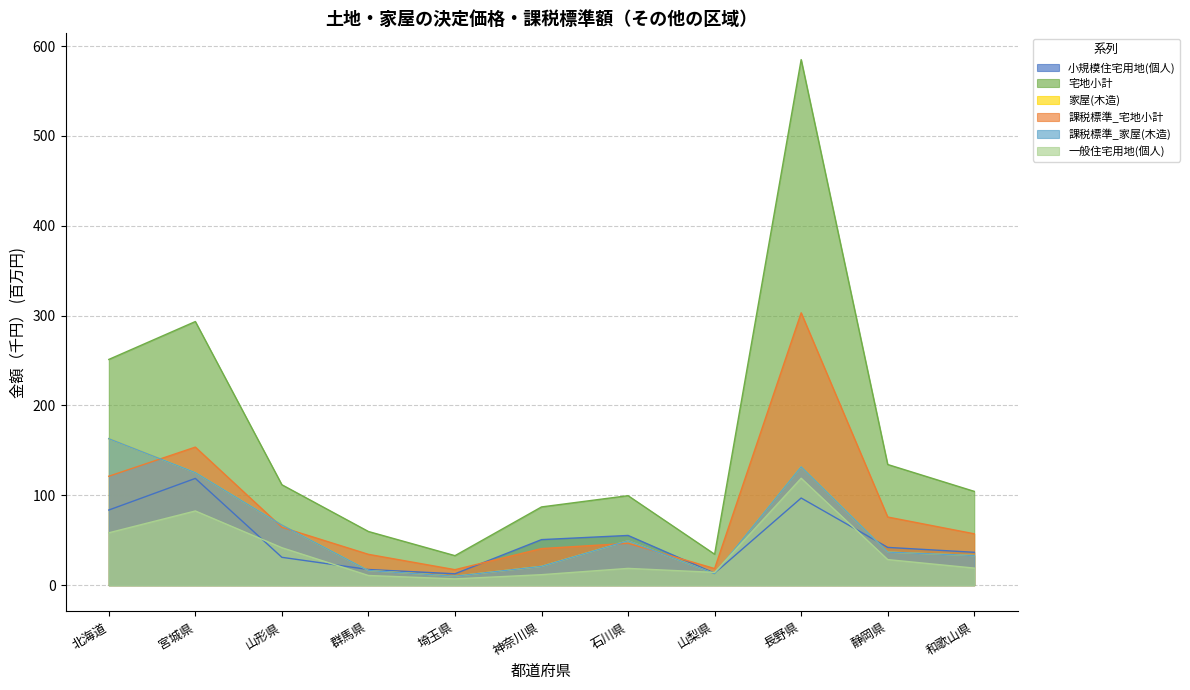

How many distinct data groups are displayed?

6